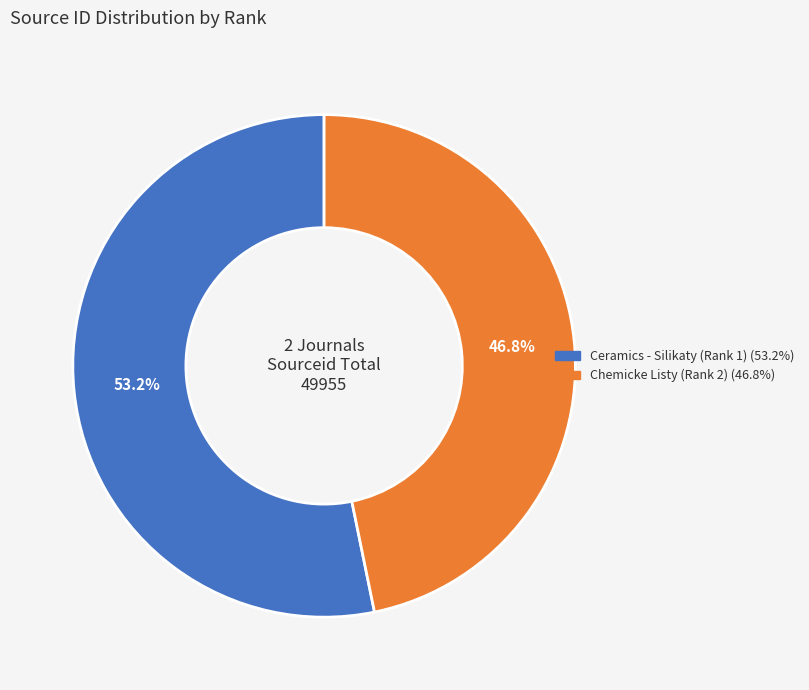

How many slices are in this pie chart?

2